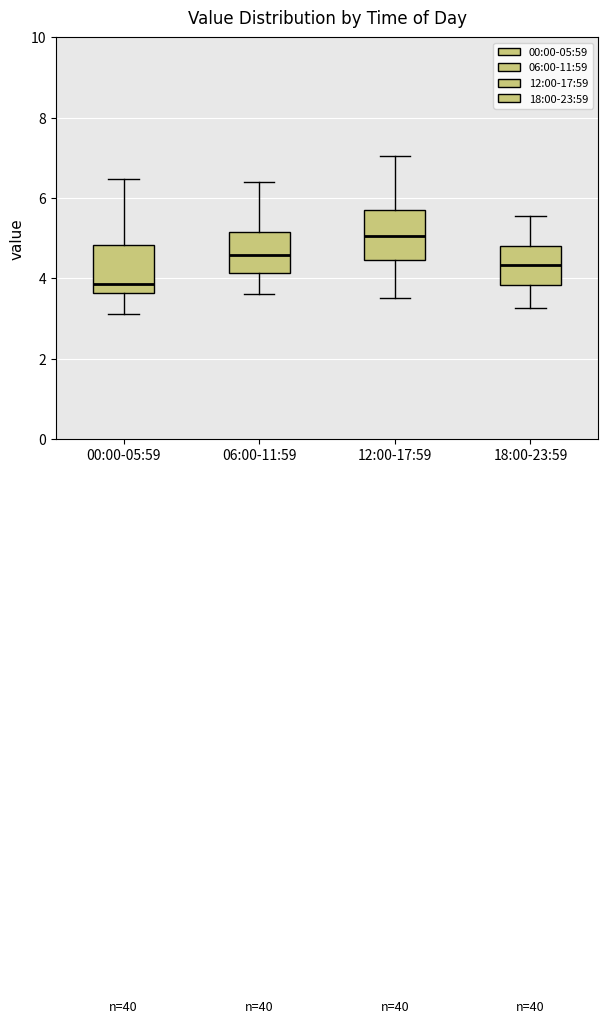

Which box's median line is the highest?

12:00-17:59